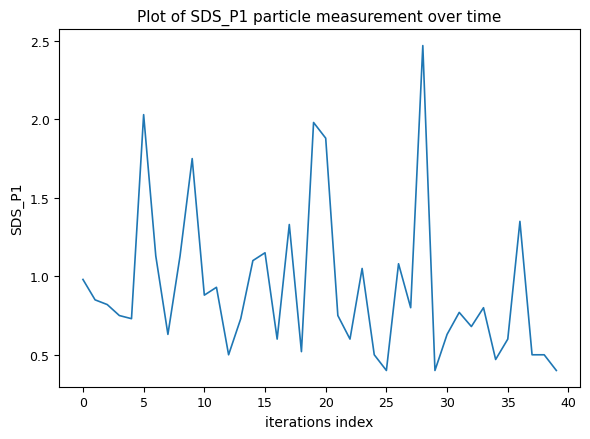

What is the smallest value displayed?

0.4